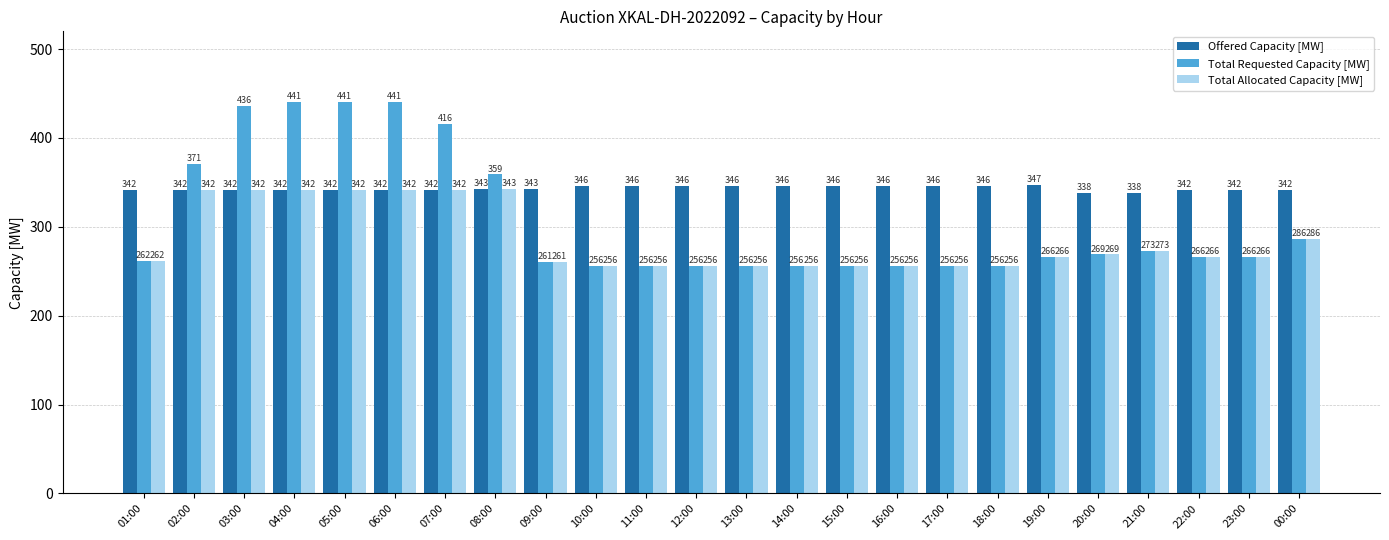

Reading left to right, extract all data points from this chart.

Offered Capacity [MW]: 342	342	342	342	342	342	342	343	343	346	346	346	346	346	346	346	346	346	347	338	338	342	342	342
Total Requested Capacity [MW]: 262	371	436	441	441	441	416	359	261	256	256	256	256	256	256	256	256	256	266	269	273	266	266	286
Total Allocated Capacity [MW]: 262	342	342	342	342	342	342	343	261	256	256	256	256	256	256	256	256	256	266	269	273	266	266	286